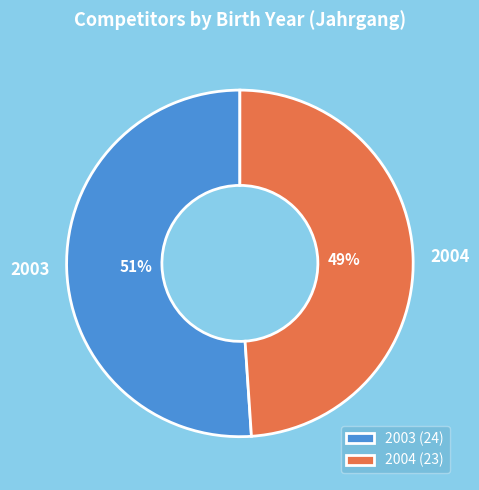

Which has a higher value, 2003 or 2004?

2003